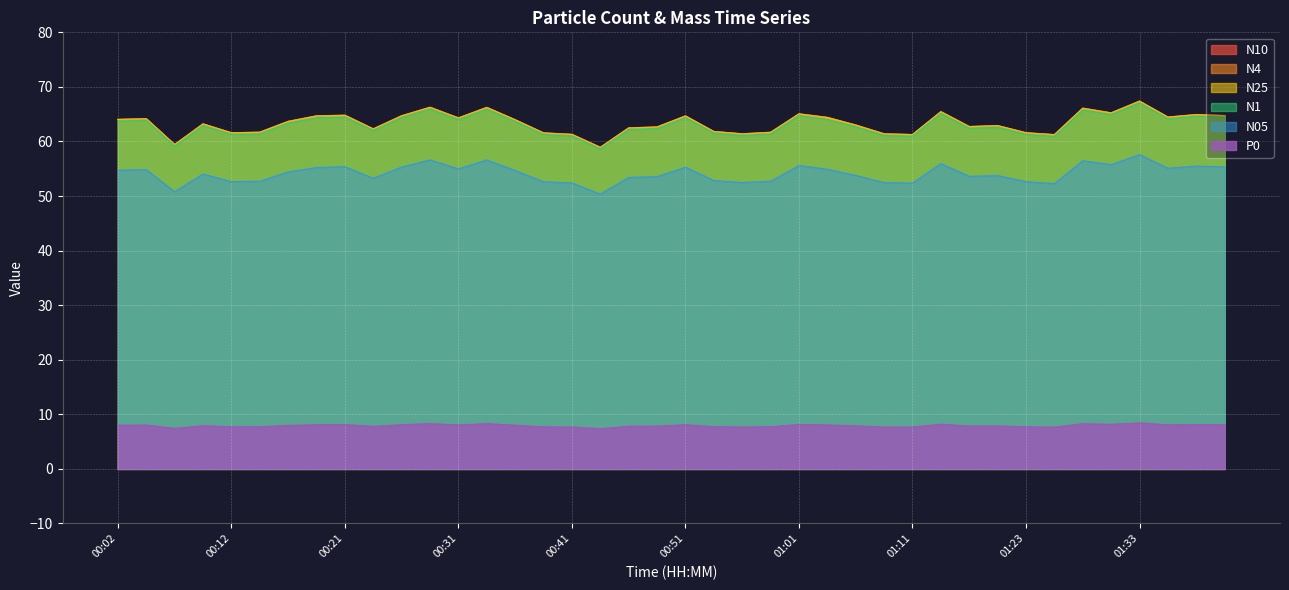

What is the minimum value for P0?

7.4